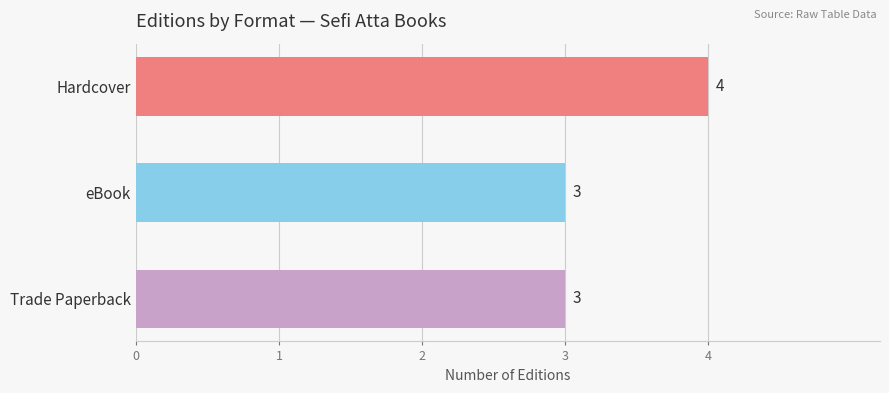

What is the value of the 3rd bar from the top?

3